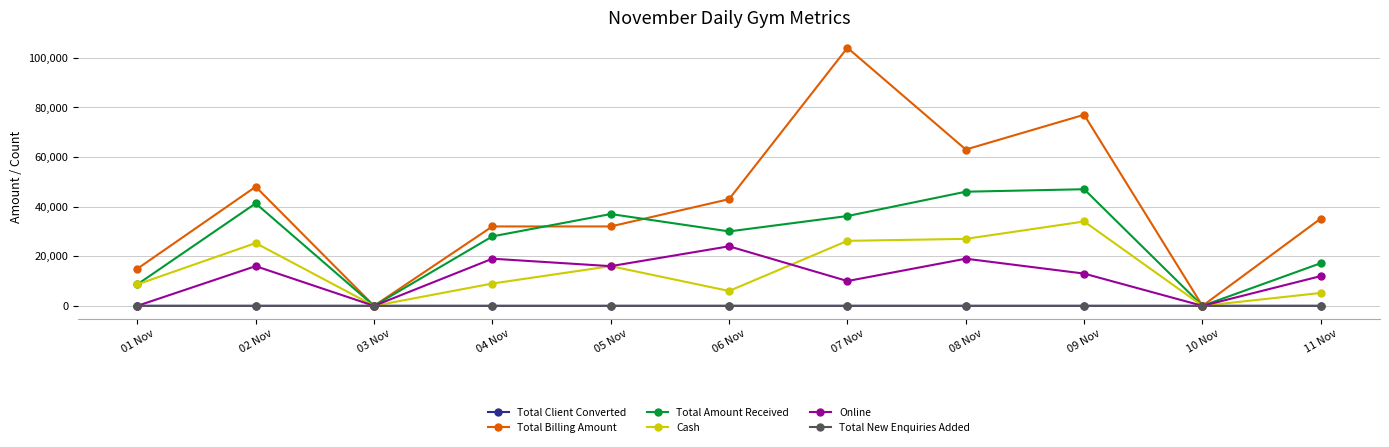

What is the maximum value for Cash?

34000